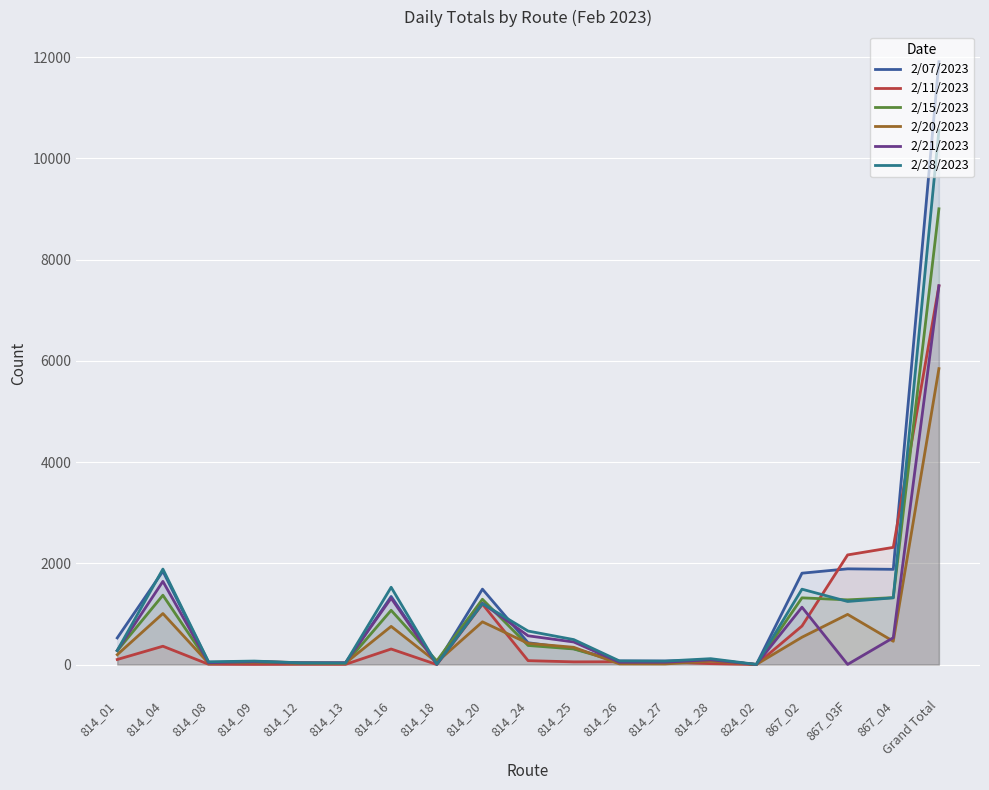

True or false: 2/20/2023 has more than 1 interior local peaks.

True